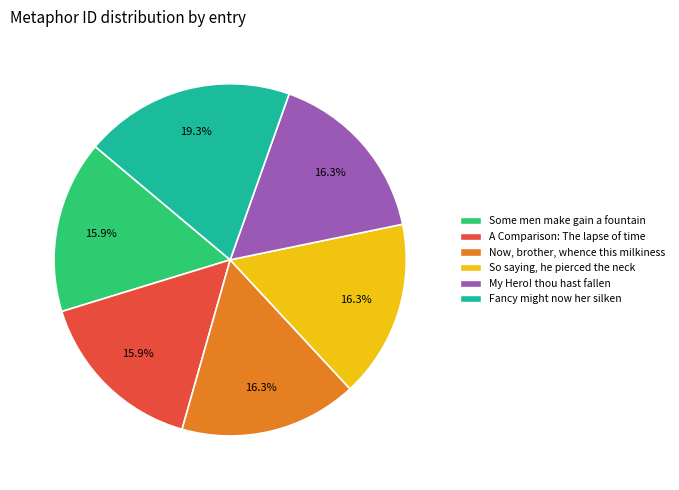

The Now, brother, whence this milkiness slice represents 16% of the pie. True or false?

True